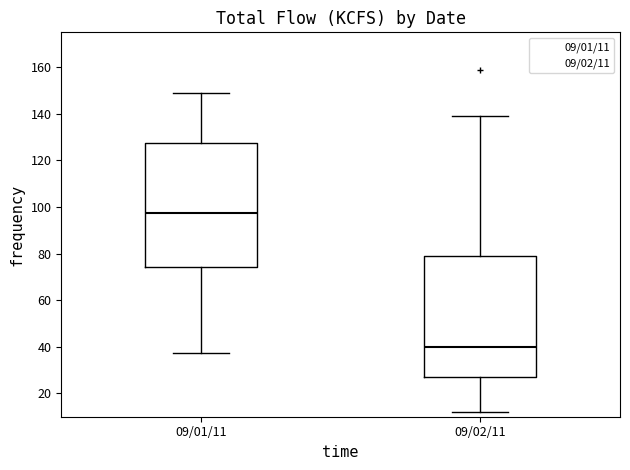

Reading left to right, read every box against the y-axis: the position of its median line, the range the box covers, and the ends of its whiskers. The values are not printed on the chart, so give them approximately, as read against the axis.

09/01/11: median 98, box 74 to 128, whiskers 38 to 150
09/02/11: median 40, box 28 to 80, whiskers 12 to 138